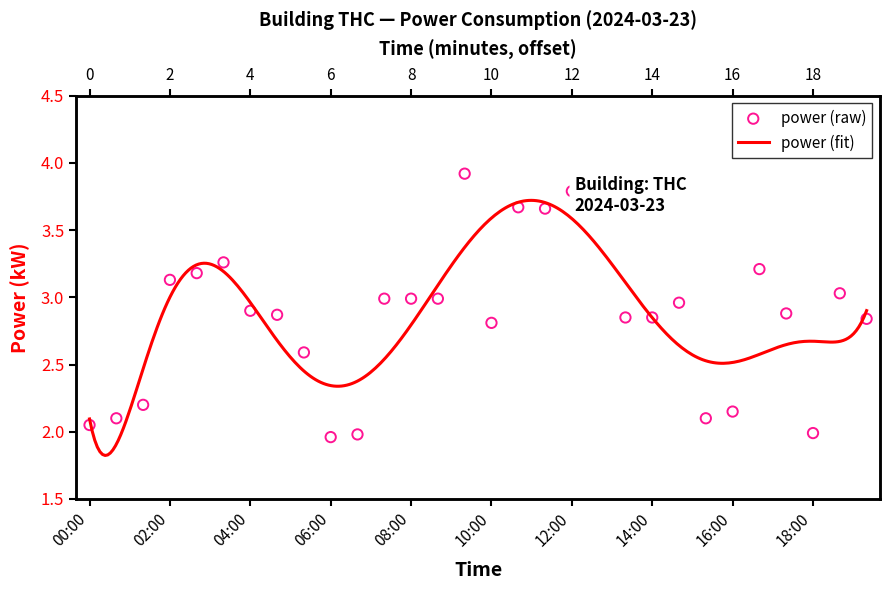

What is the change in value from 06:40 to 07:20?

+1.0